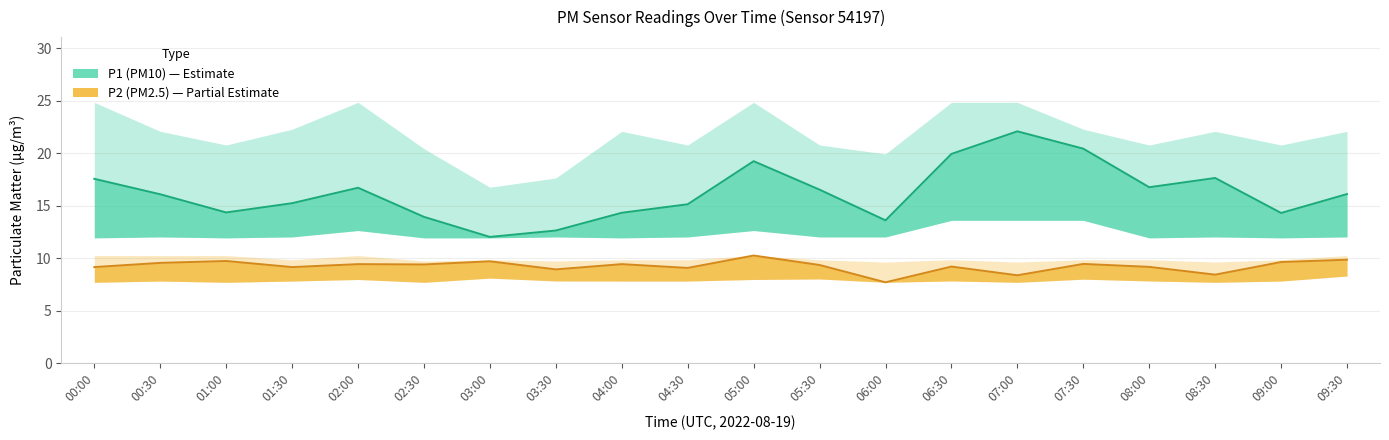

At which label does P1 first exceed 16?

00:00